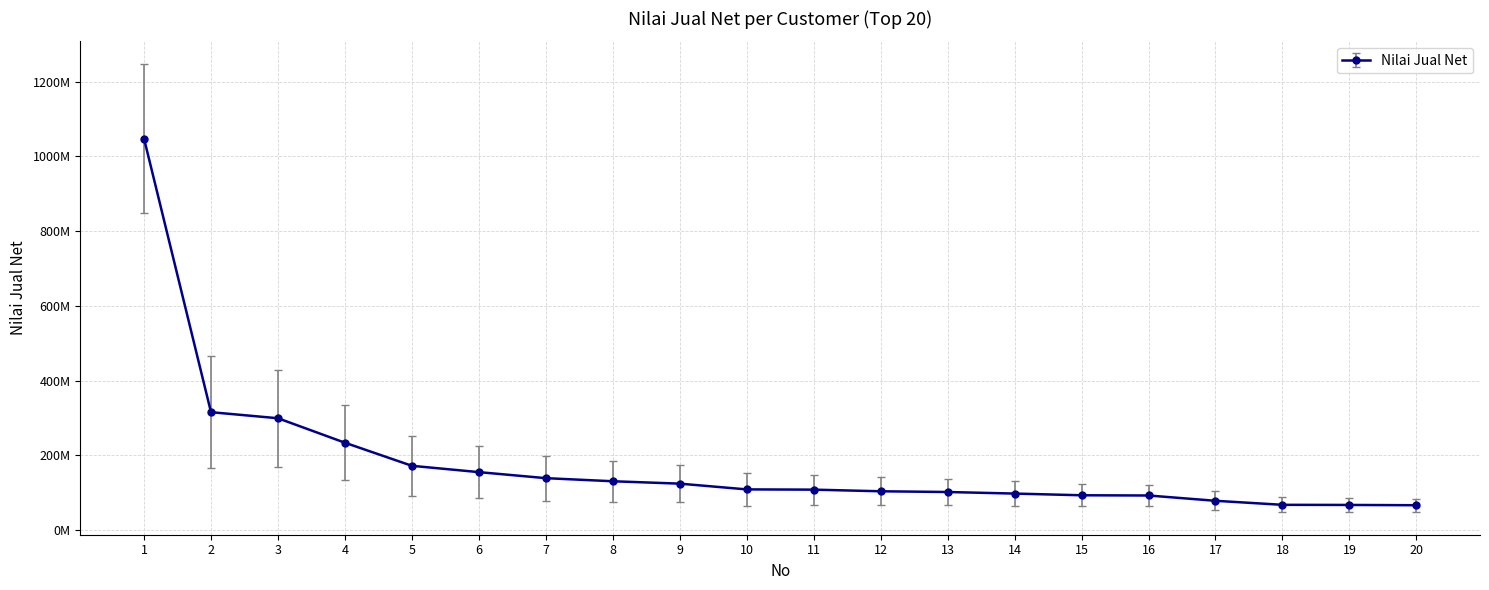

At which category does the chart reach its peak across all series?

1